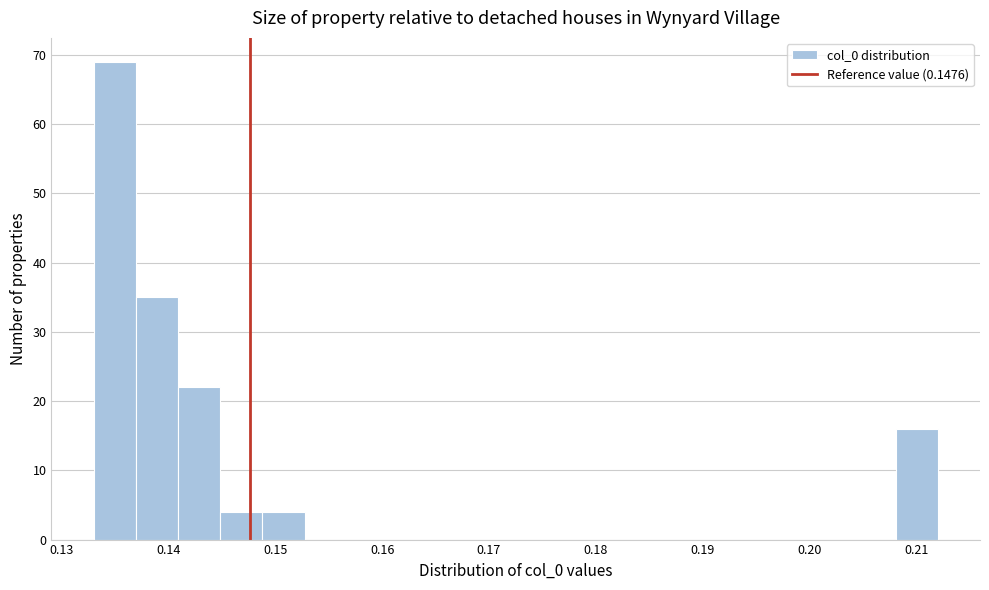

Read against the x-axis, roughly where is the centre of the tallest bar?

0.135